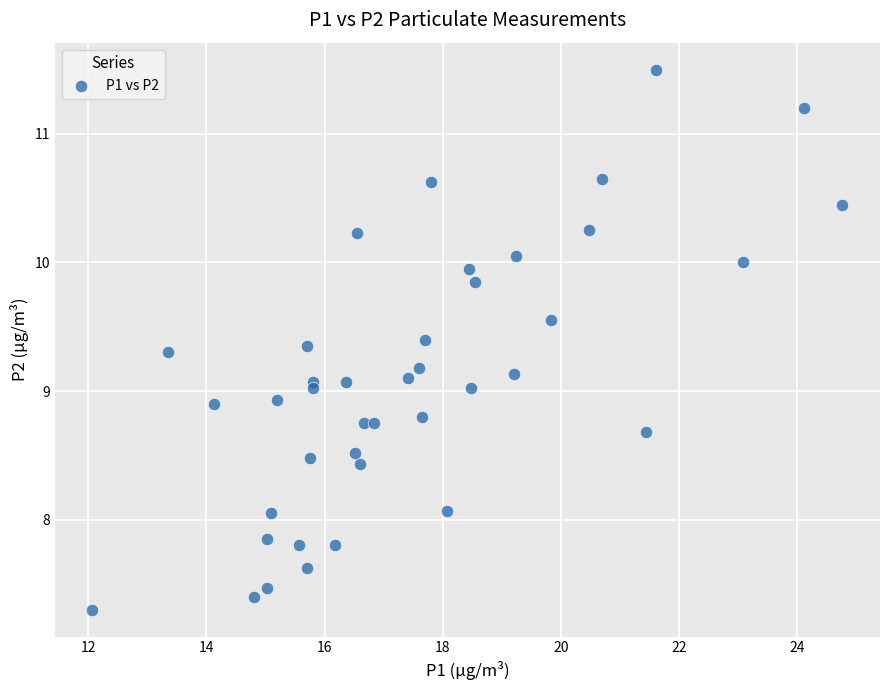

What is the range of X values (max minus min)?

12.7